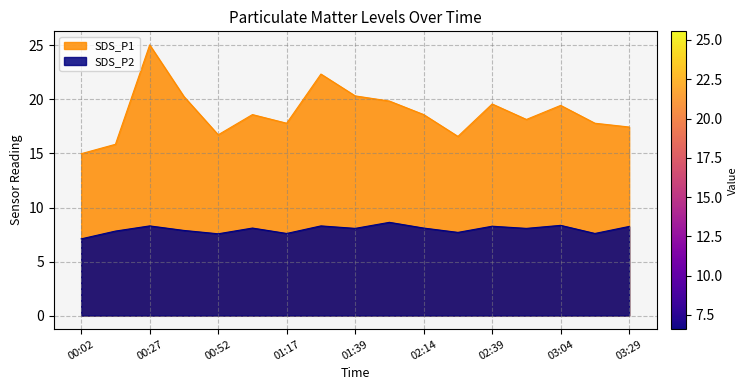

What is the label of the 6th point from the left?

01:04